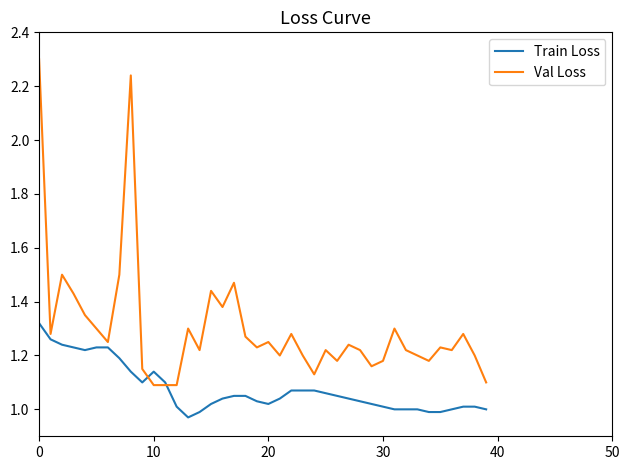

Which series has the largest total across all categories?

Val Loss